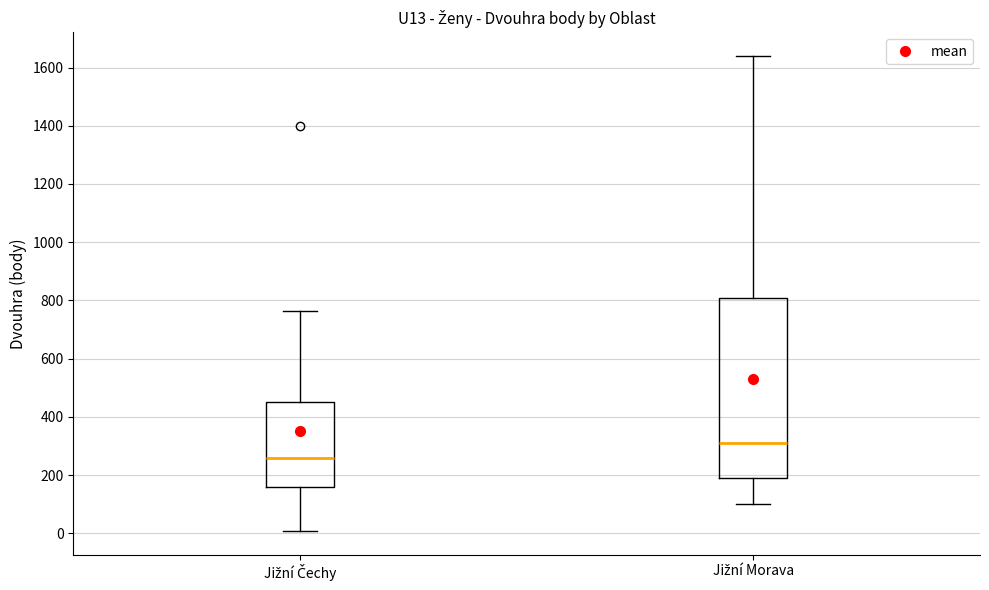

Comparing the boxes themselves (not the whiskers), which one is the tallest?

Jižní Morava